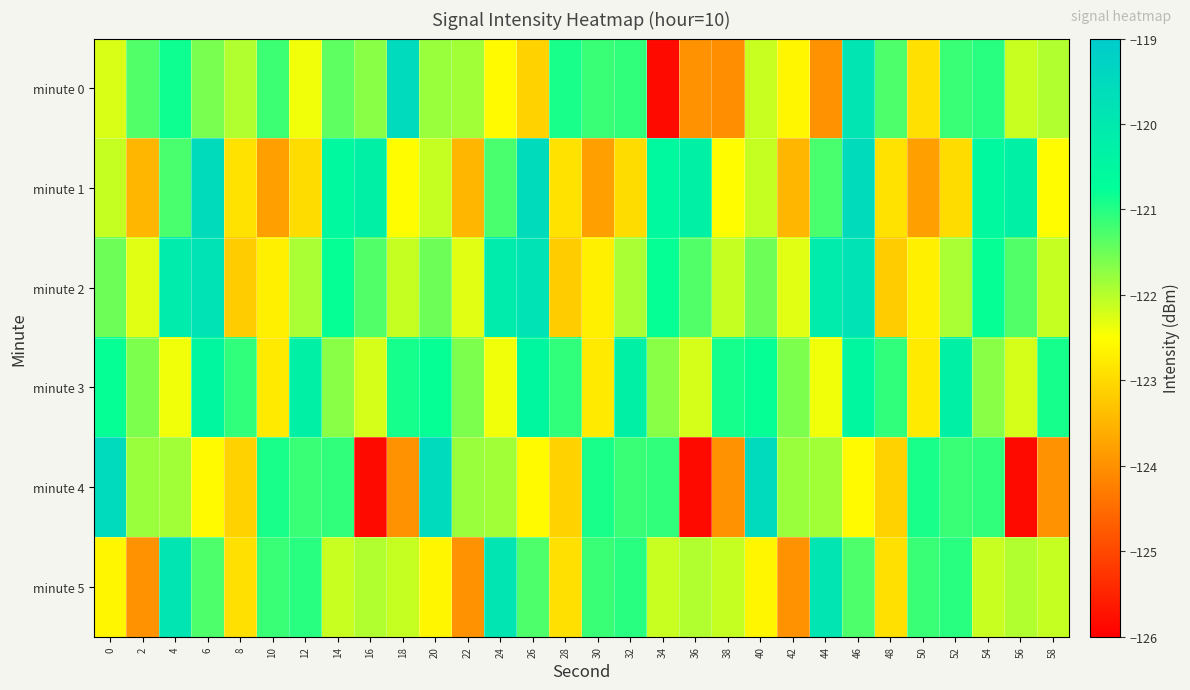

Rank the series at 56 from lowest to highest value.

minute 4, minute 3, minute 0, minute 5, minute 2, minute 1